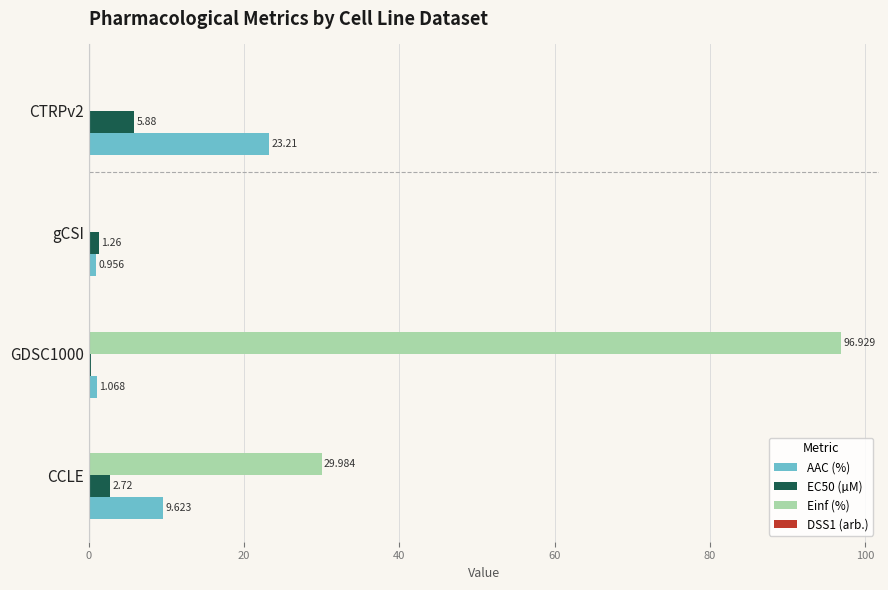

At which label is AAC (%) closest to 12?

CCLE